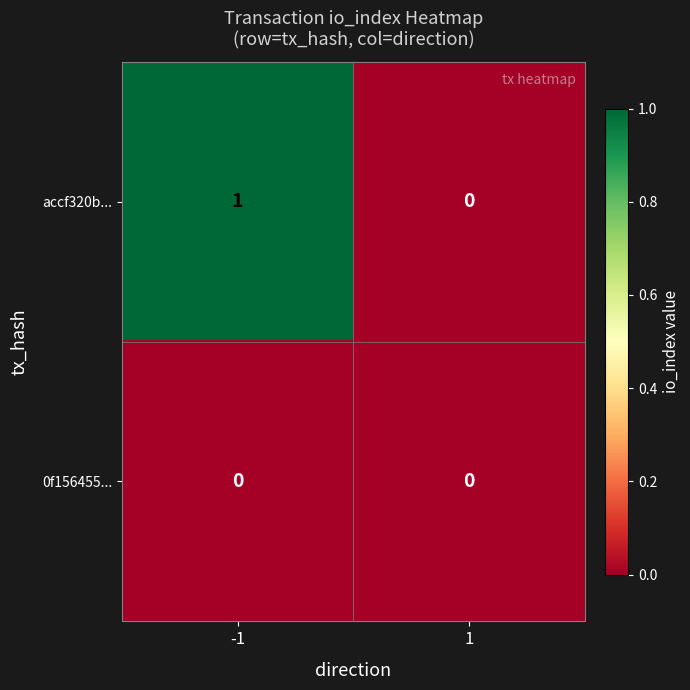

The value of accf320b... at -1 is 1. True or false?

True